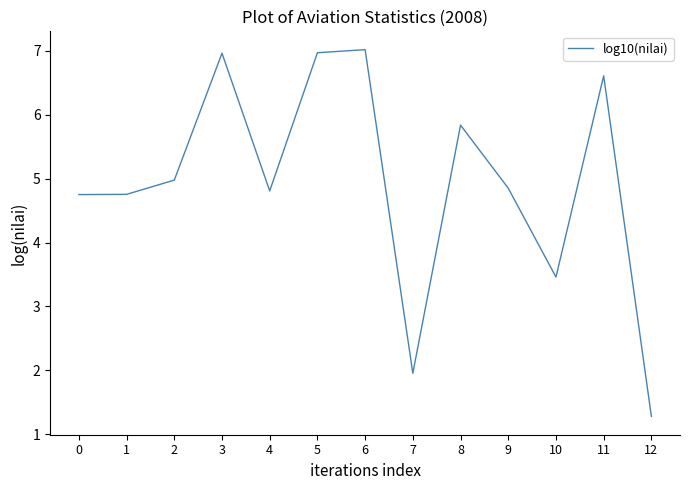

The value at 3 is 11.6. True or false?

False